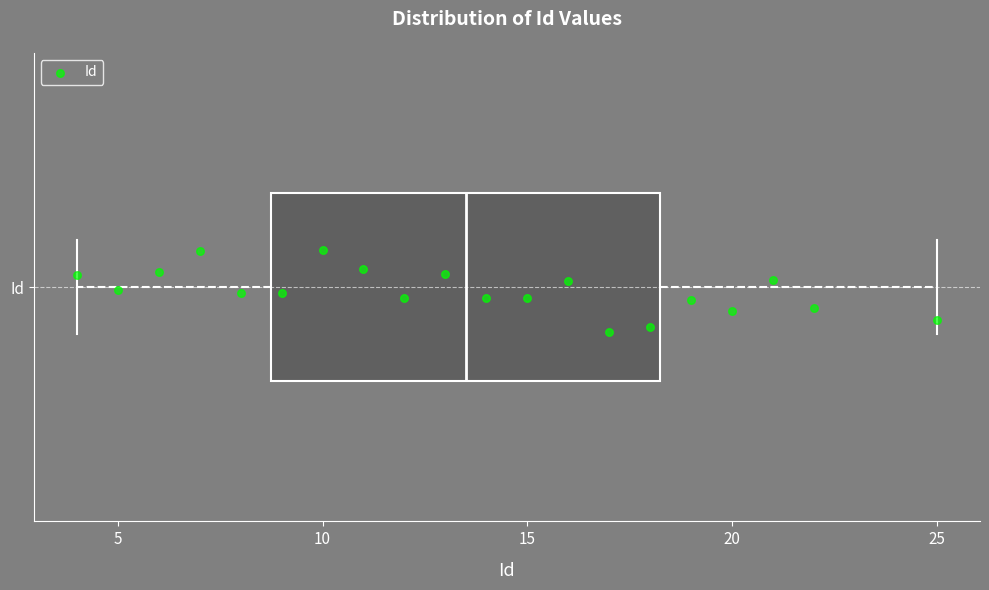

Read this box plot against the x-axis: the position of the median line, the range covered by the box, and the ends of both whiskers. The values are not printed on the chart, so give them approximately, as read against the axis.

median 13.5, box 9.0 to 18.5, whiskers 4.0 to 25.0